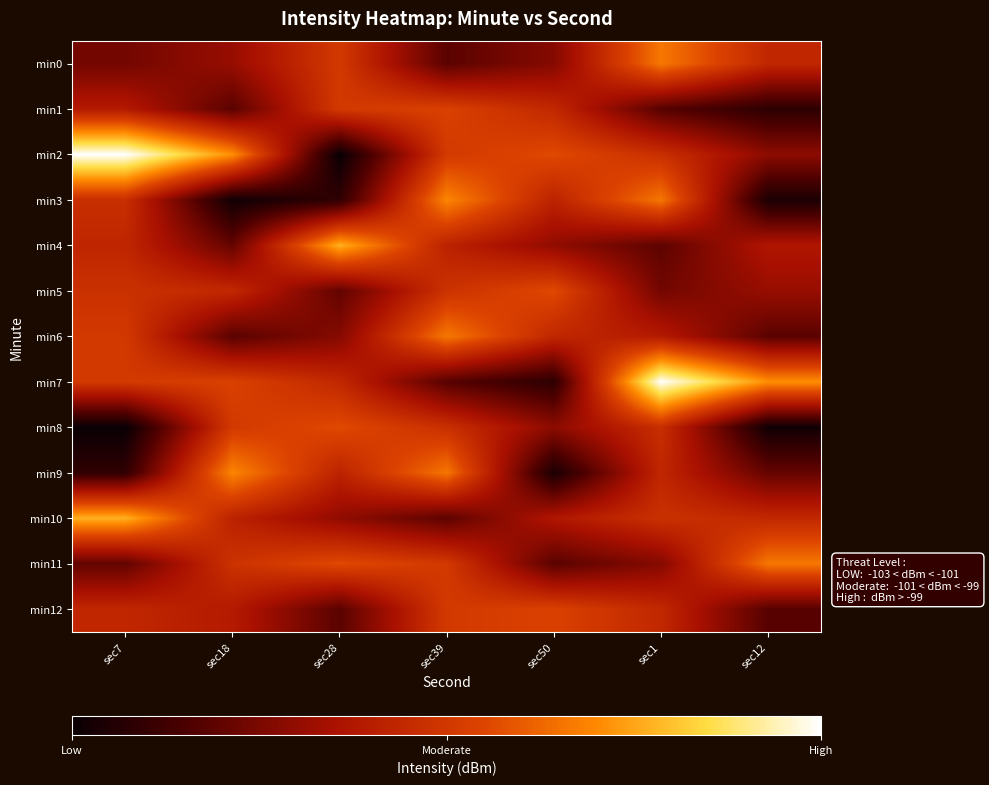

Reading left to right, transcribe all the data shown in this chart.

min0: sec7=-101.4	sec18=-100.8	sec28=-99.3	sec39=-101.8	sec50=-101.1	sec1=-98.1	sec12=-99.8
min1: sec7=-100.2	sec18=-101.8	sec28=-99.2	sec39=-99.0	sec50=-99.8	sec1=-101.8	sec12=-102.5
min2: sec7=-95.5	sec18=-97.7	sec28=-103.2	sec39=-99.2	sec50=-98.8	sec1=-99.5	sec12=-101.0
min3: sec7=-99.6	sec18=-103.0	sec28=-102.5	sec39=-97.8	sec50=-99.9	sec1=-98.1	sec12=-102.9
min4: sec7=-99.8	sec18=-101.6	sec28=-97.2	sec39=-100.0	sec50=-100.9	sec1=-101.7	sec12=-100.3
min5: sec7=-99.5	sec18=-99.8	sec28=-101.6	sec39=-99.5	sec50=-98.8	sec1=-101.4	sec12=-100.8
min6: sec7=-99.3	sec18=-101.8	sec28=-101.1	sec39=-98.1	sec50=-99.8	sec1=-100.2	sec12=-101.8
min7: sec7=-99.2	sec18=-99.0	sec28=-99.8	sec39=-101.8	sec50=-102.5	sec1=-95.5	sec12=-97.7
min8: sec7=-103.2	sec18=-99.2	sec28=-98.8	sec39=-99.5	sec50=-101.0	sec1=-99.6	sec12=-103.0
min9: sec7=-102.5	sec18=-97.8	sec28=-99.9	sec39=-98.1	sec50=-102.9	sec1=-99.8	sec12=-101.6
min10: sec7=-97.2	sec18=-100.0	sec28=-100.9	sec39=-101.7	sec50=-100.3	sec1=-99.5	sec12=-99.8
min11: sec7=-101.6	sec18=-99.5	sec28=-98.8	sec39=-99.3	sec50=-101.8	sec1=-101.1	sec12=-98.1
min12: sec7=-99.8	sec18=-100.2	sec28=-101.8	sec39=-99.2	sec50=-99.0	sec1=-99.8	sec12=-101.8